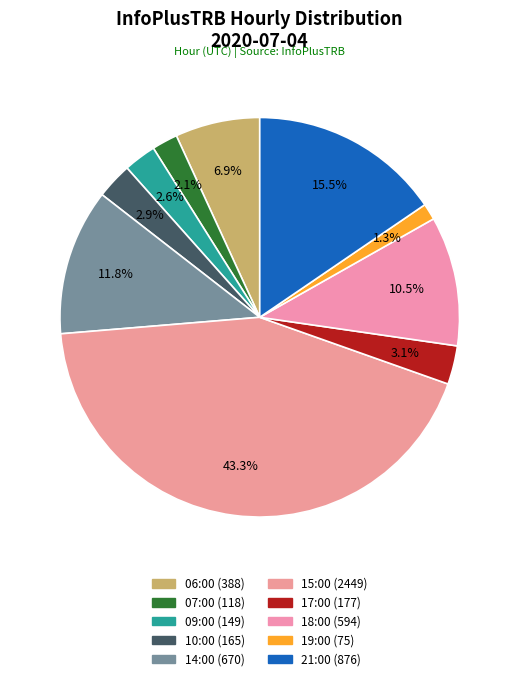

How many segments does this pie chart have?

10